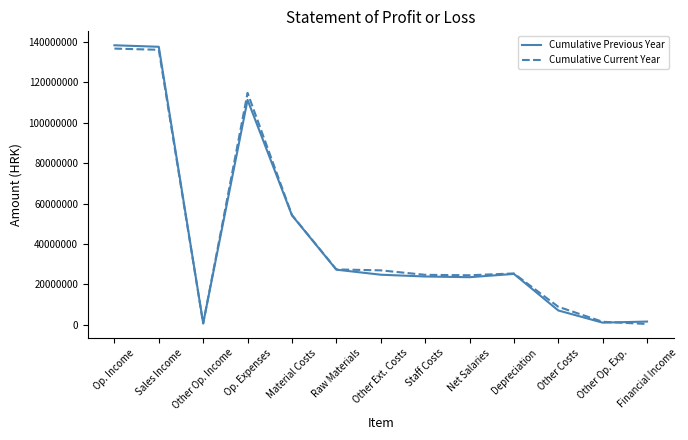

What is the maximum value for Cumulative Previous Year?

138374115